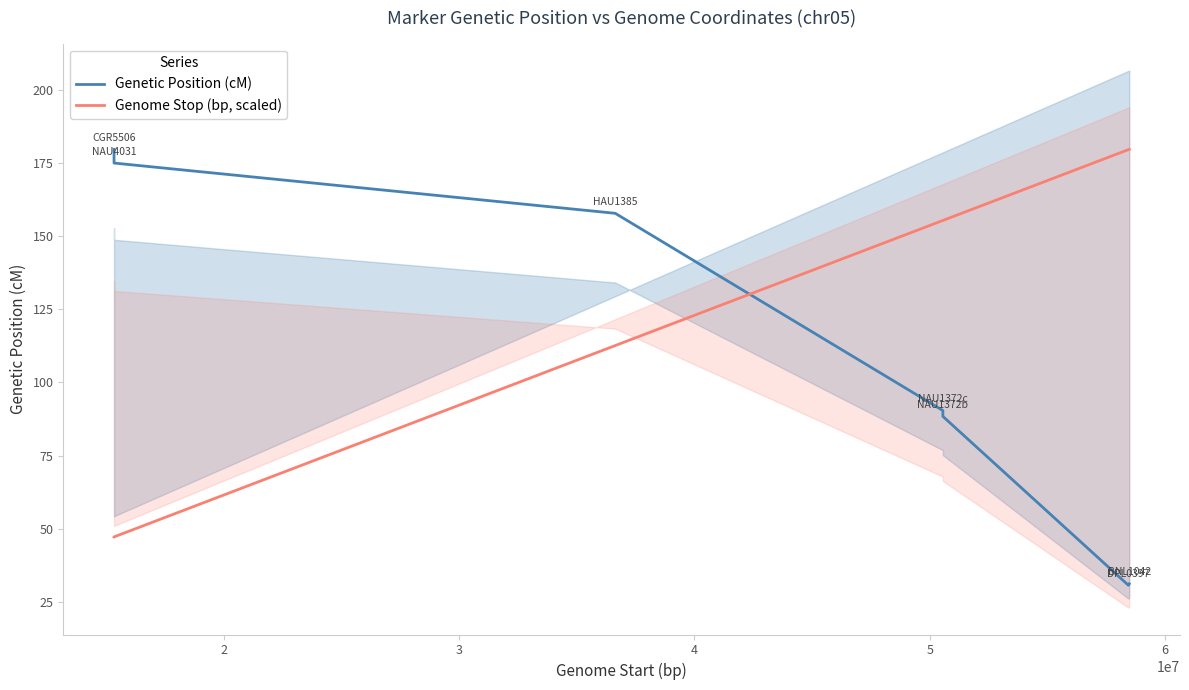

What is the highest value of the Genome Stop (bp, scaled) series?

179.8